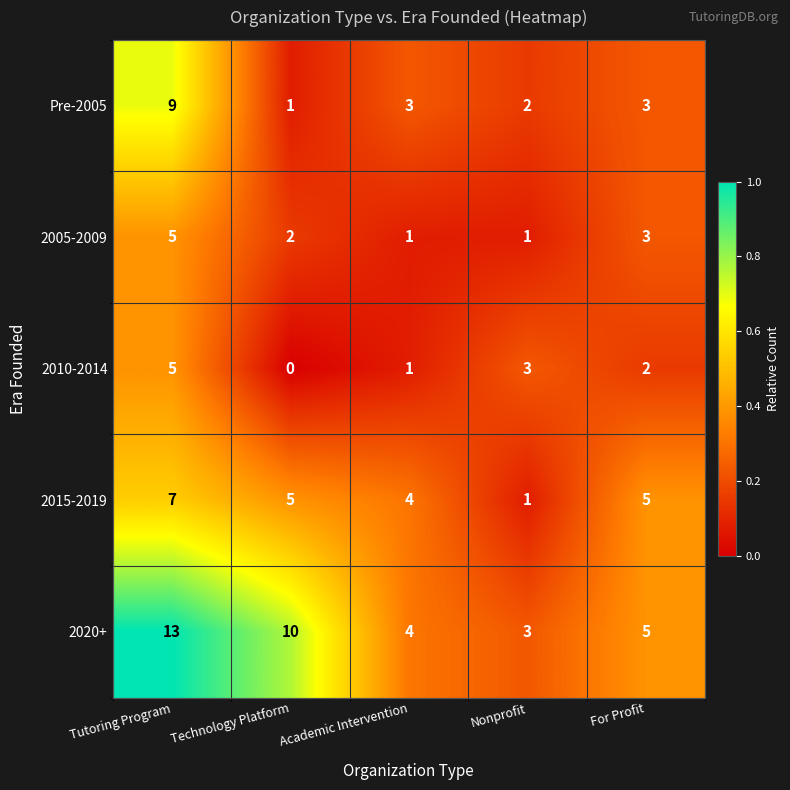

The 2020+ series shows 10 at Technology Platform. True or false?

True